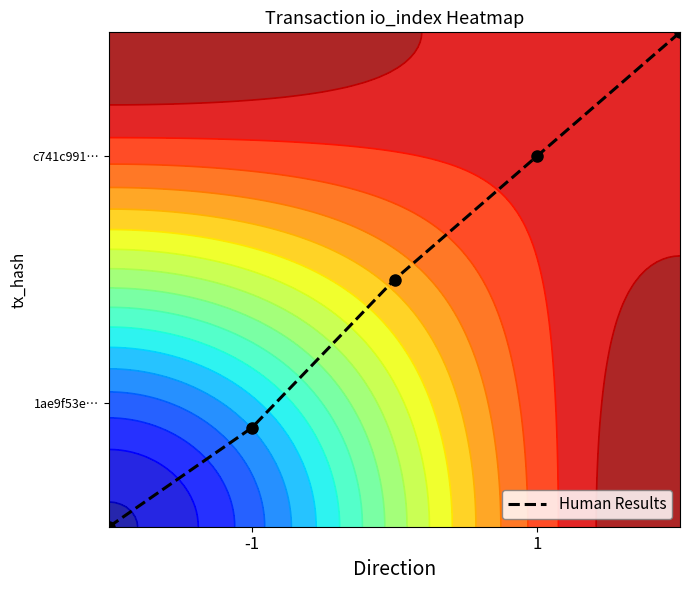

What is the greatest value displayed?

1.0